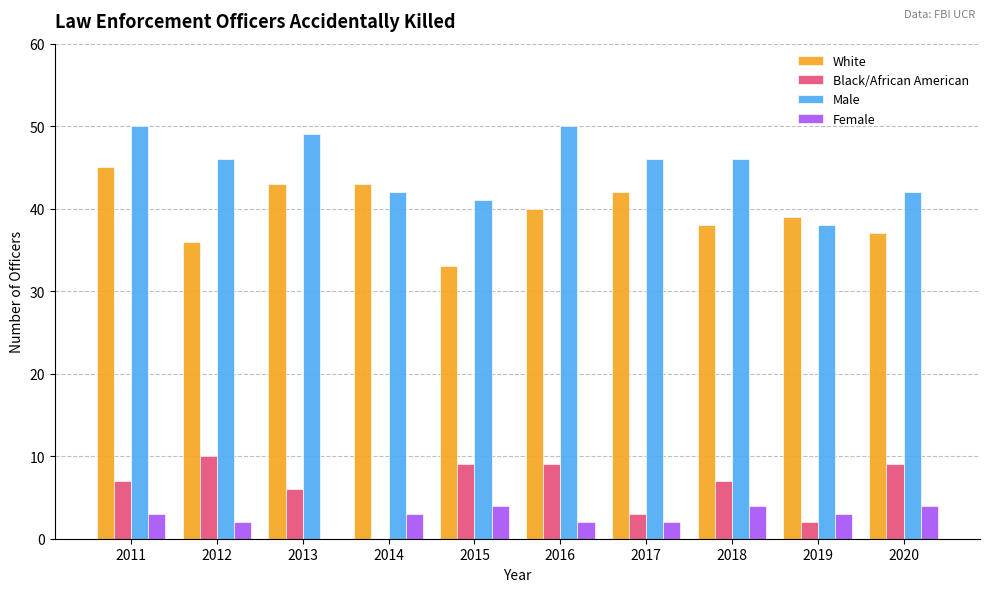

Between 2014 and 2016, which series saw the biggest shift?

Black/African American